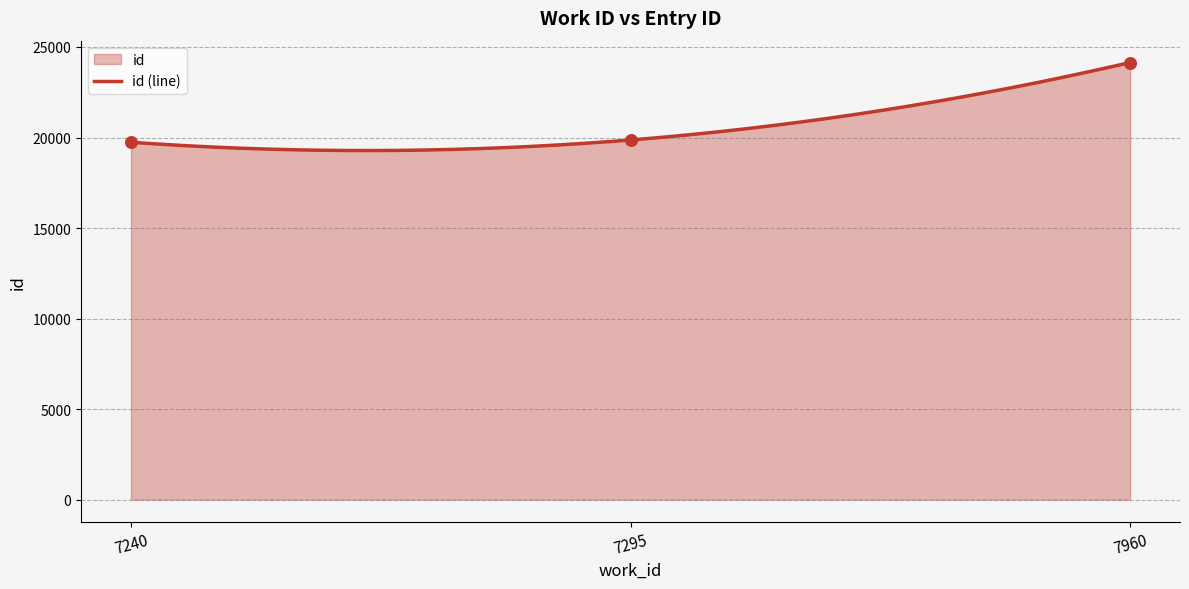

Approximately how many times larger is the value at 7960 compared to 7240?

1.2